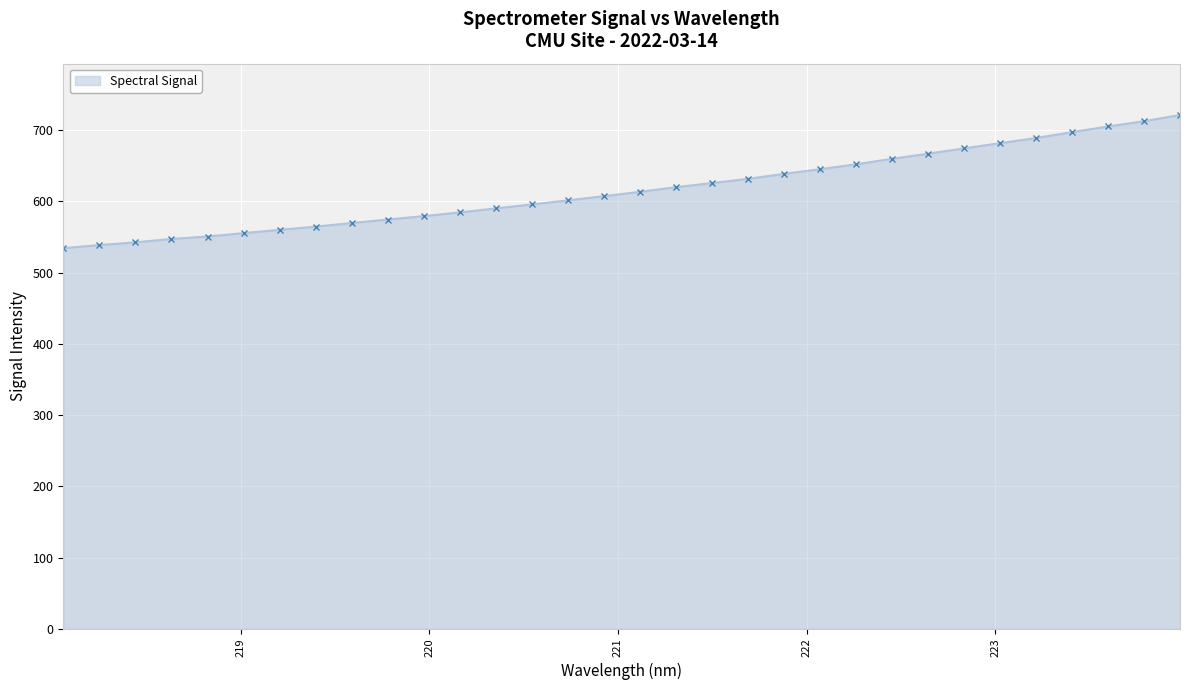

What is the value of the 29th point from the left?

697.3